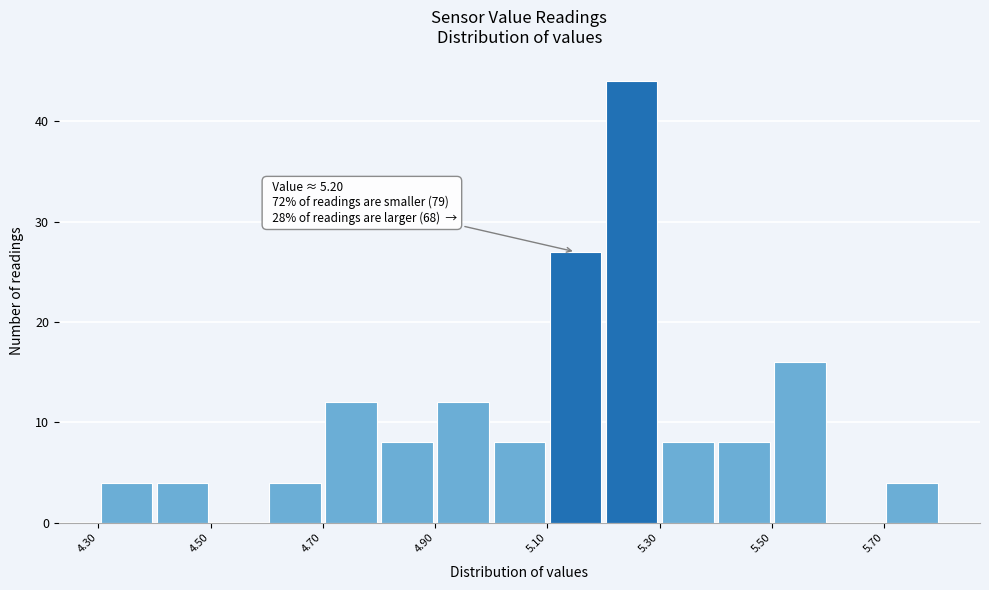

Over which range of the x-axis is the bar tallest?

5.2 to 5.3